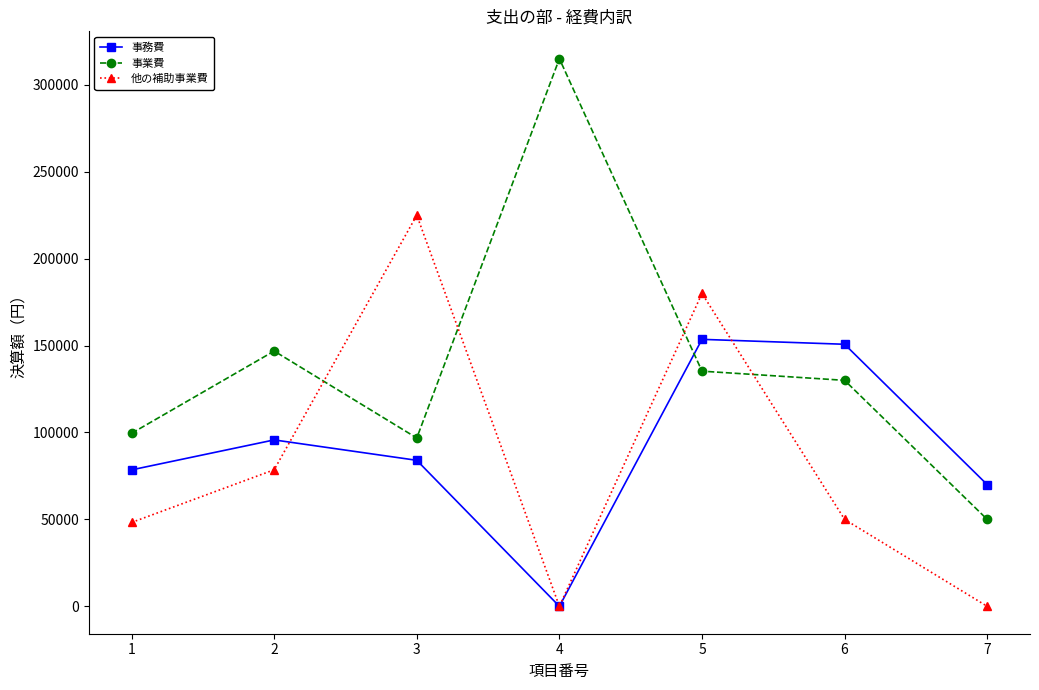

Reading left to right, extract all data points from this chart.

事務費: 78500	95735	84000	0	153579	150750	70000
事業費: 99524	146855	96833	315008	135278	130000	50000
他の補助事業費: 48245	78560	225000	0	180000	50000	0